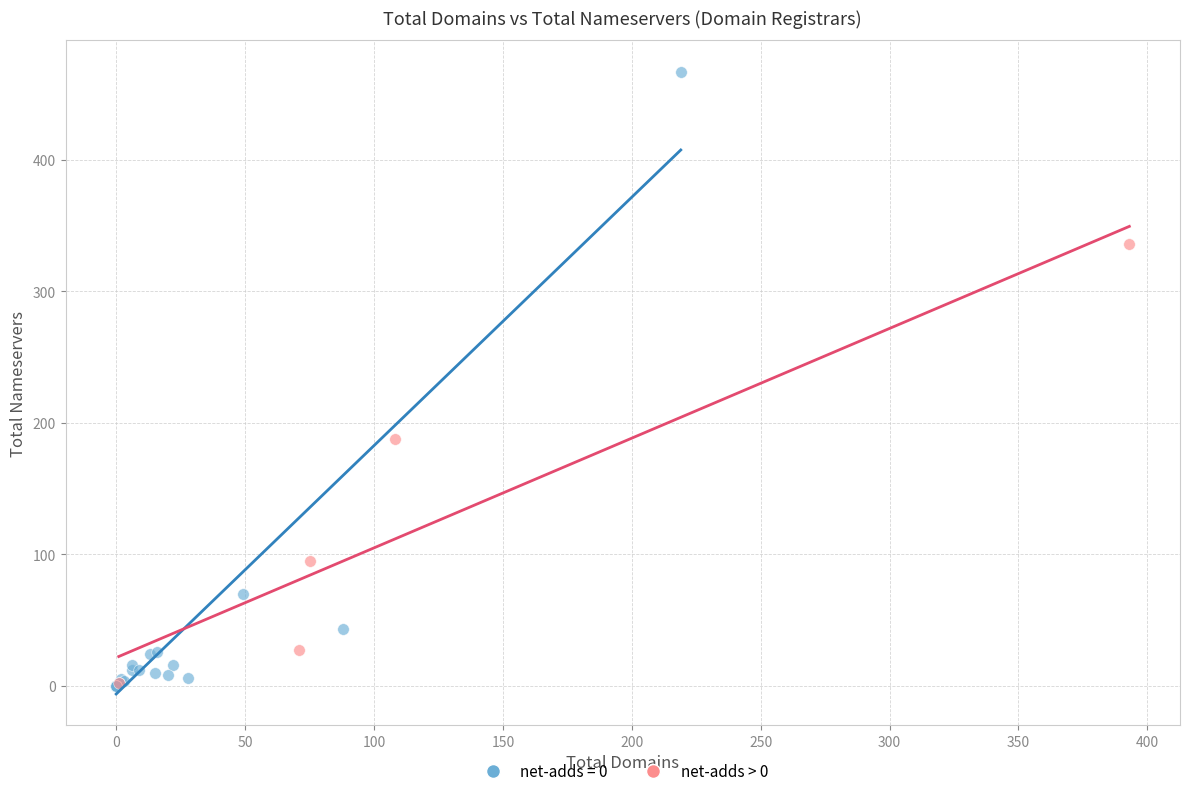

Which series has the widest spread of Y values?

net-adds = 0